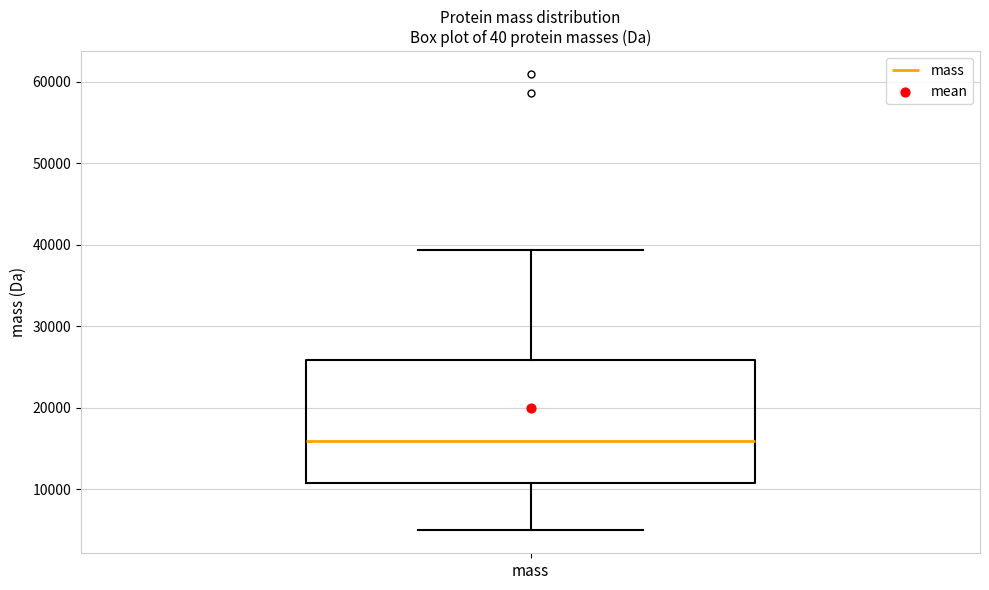

Transcribe this box plot: give where the median line is, the range the box spans, and where the two whiskers end, as read against the y-axis. The values are not printed on the chart, so give them approximately, as read against the axis.

median 16000, box 11000 to 26000, whiskers 5000 to 39000